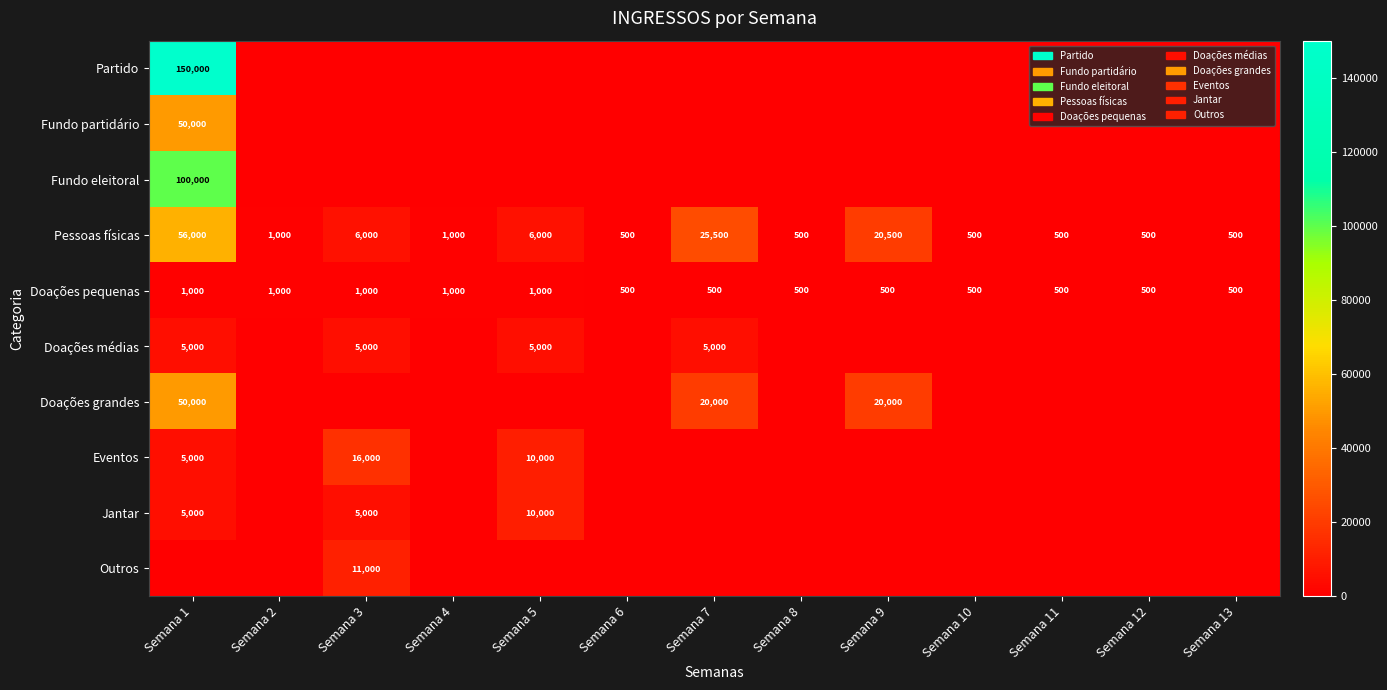

The Pessoas físicas series shows 6000 at Semana 3. True or false?

True